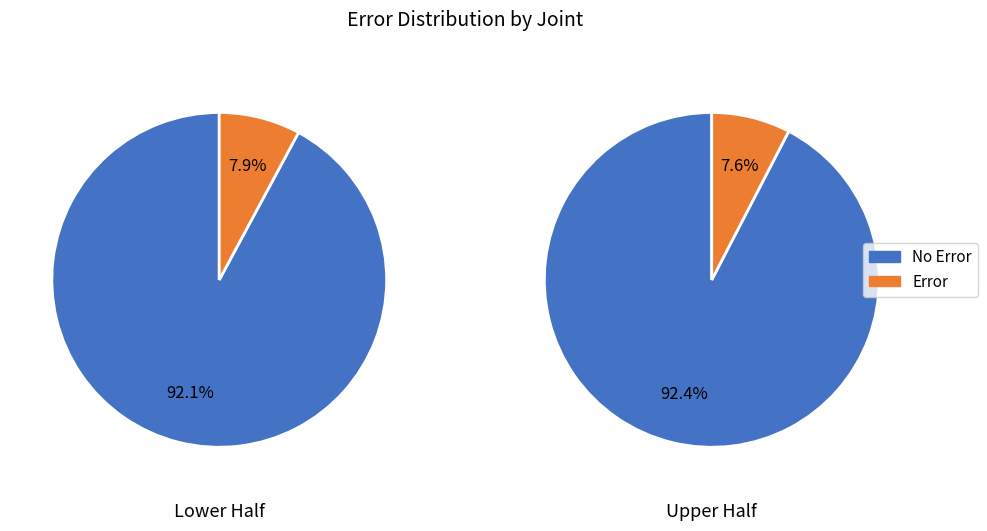

Between 10 and 16, which series saw the biggest shift?

No Error